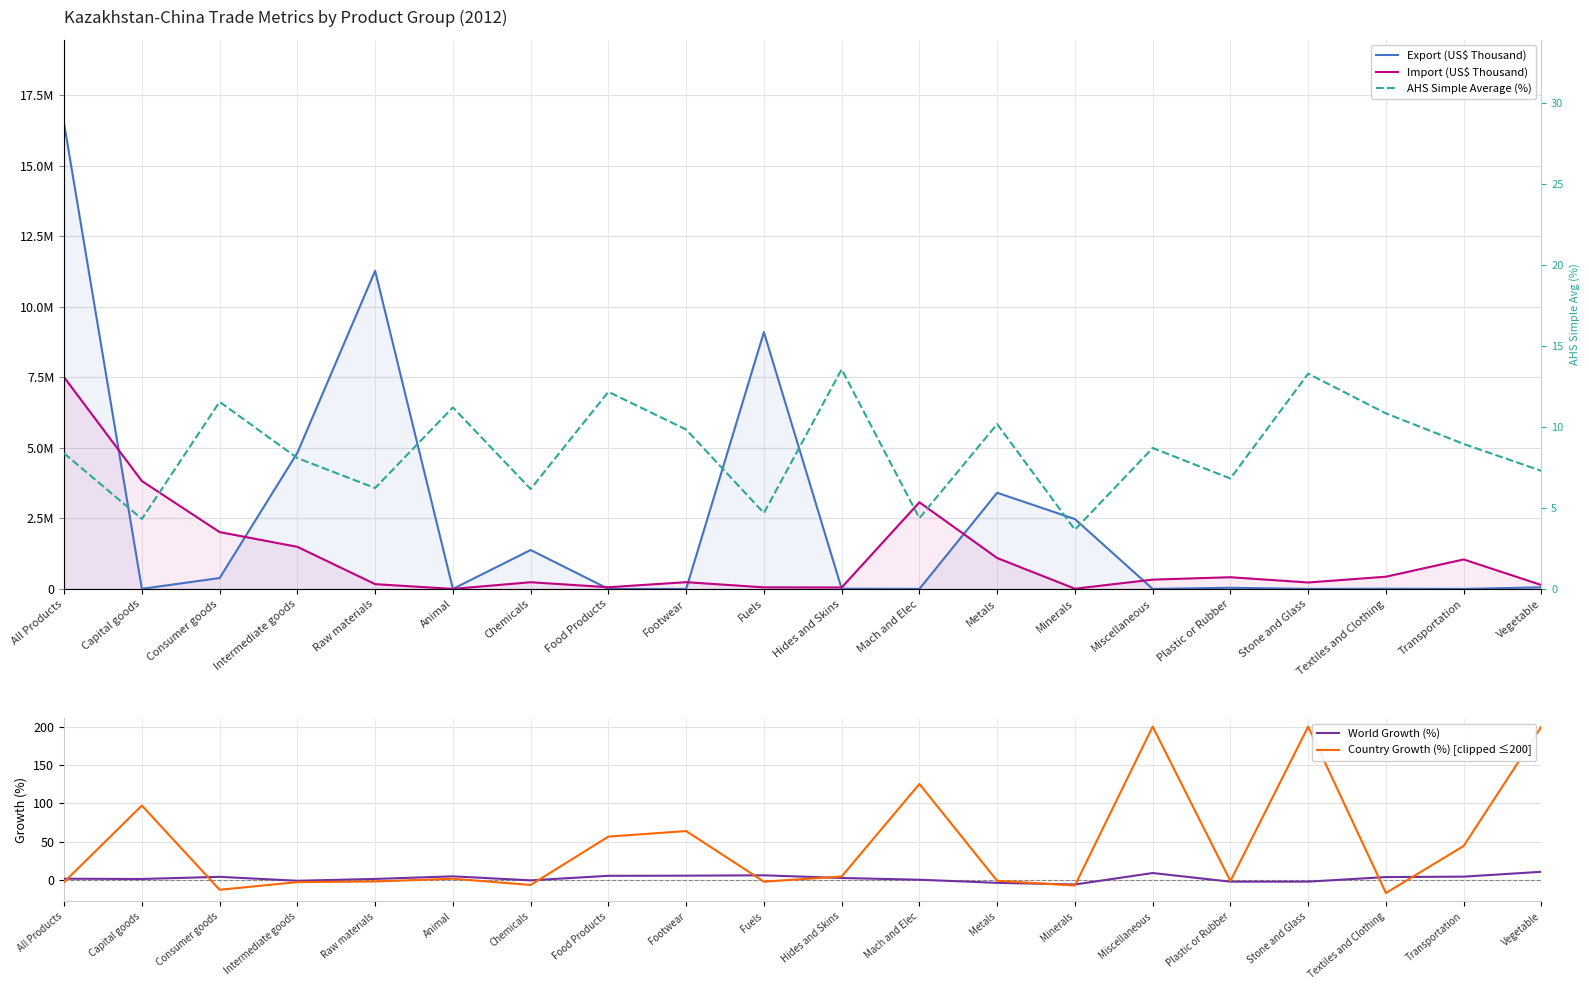

Between Hides and Skins and Minerals, which series saw the biggest shift?

Export (US$ Thousand)